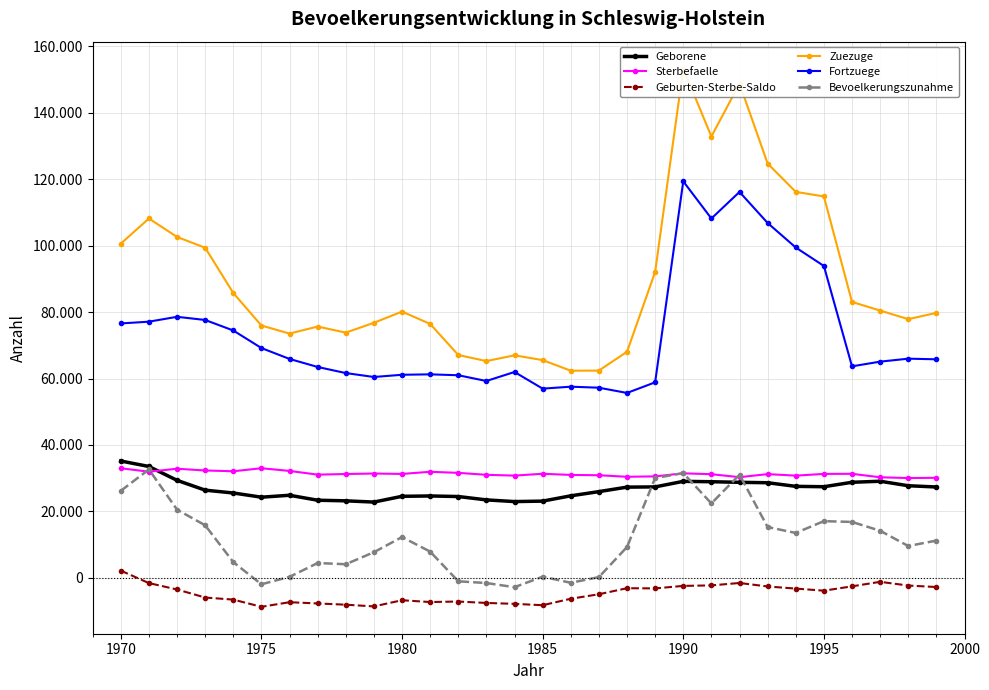

What is the sum of the Geburten-Sterbe-Saldo values at 1970 and 20?

-3987